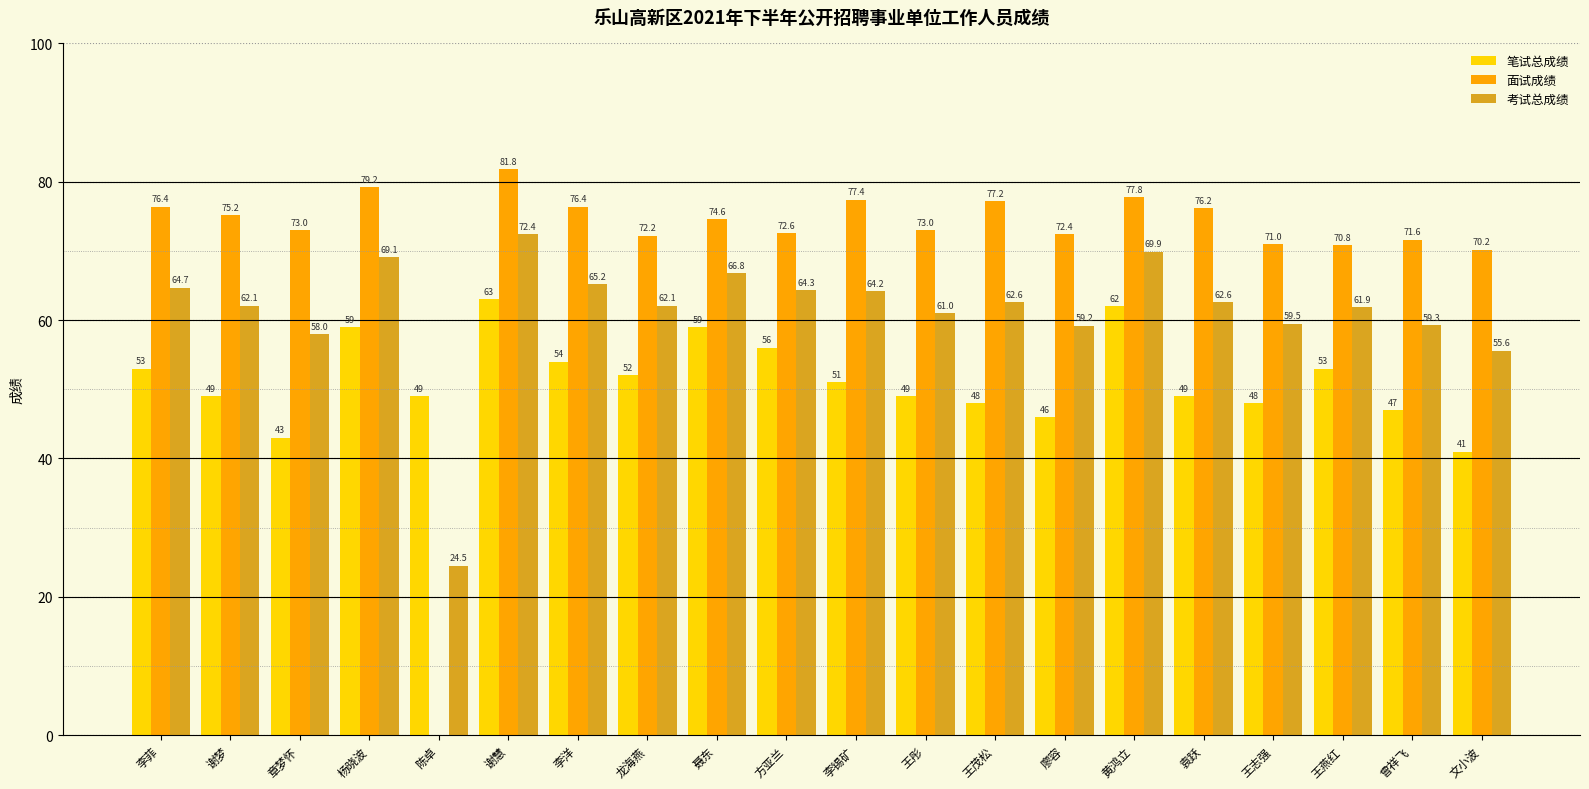

Is it true that 考试总成绩 equals 112.7 at 黄鸿立?

False